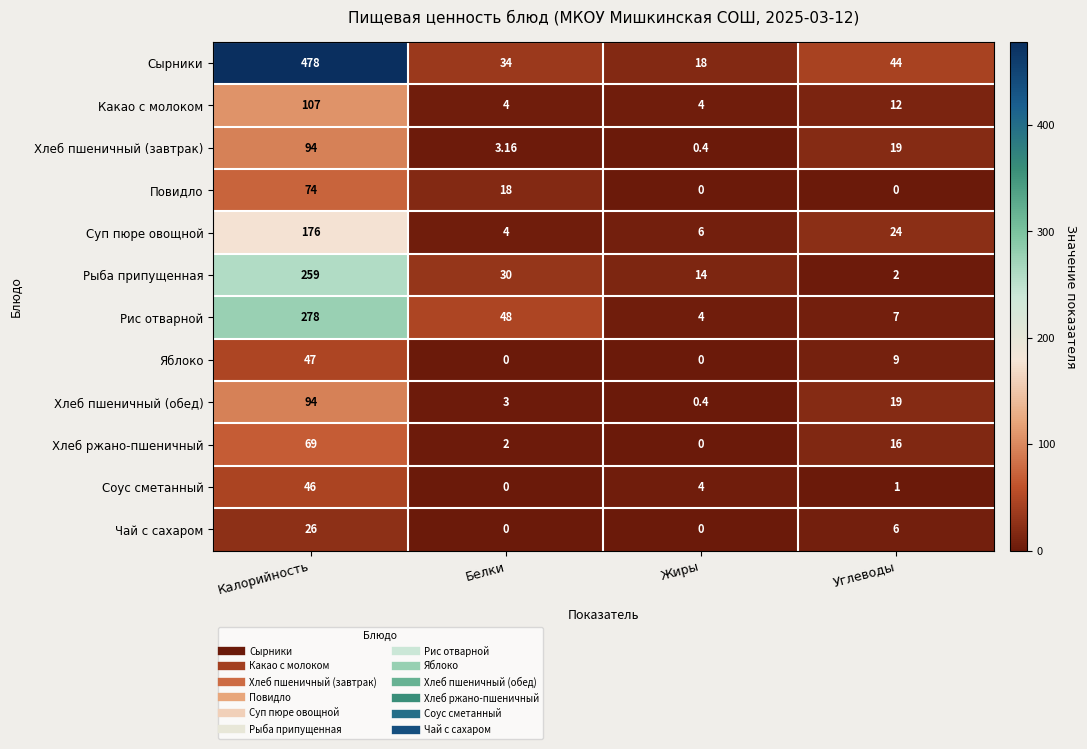

How many categories are shown in the chart?

4